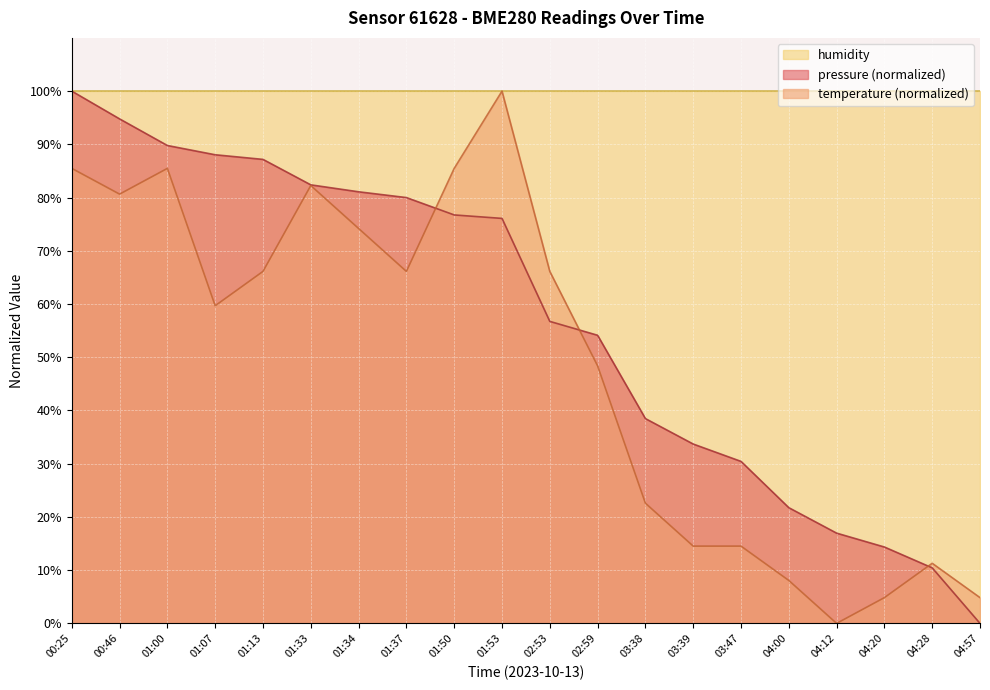

Which series has the widest spread of values?

pressure